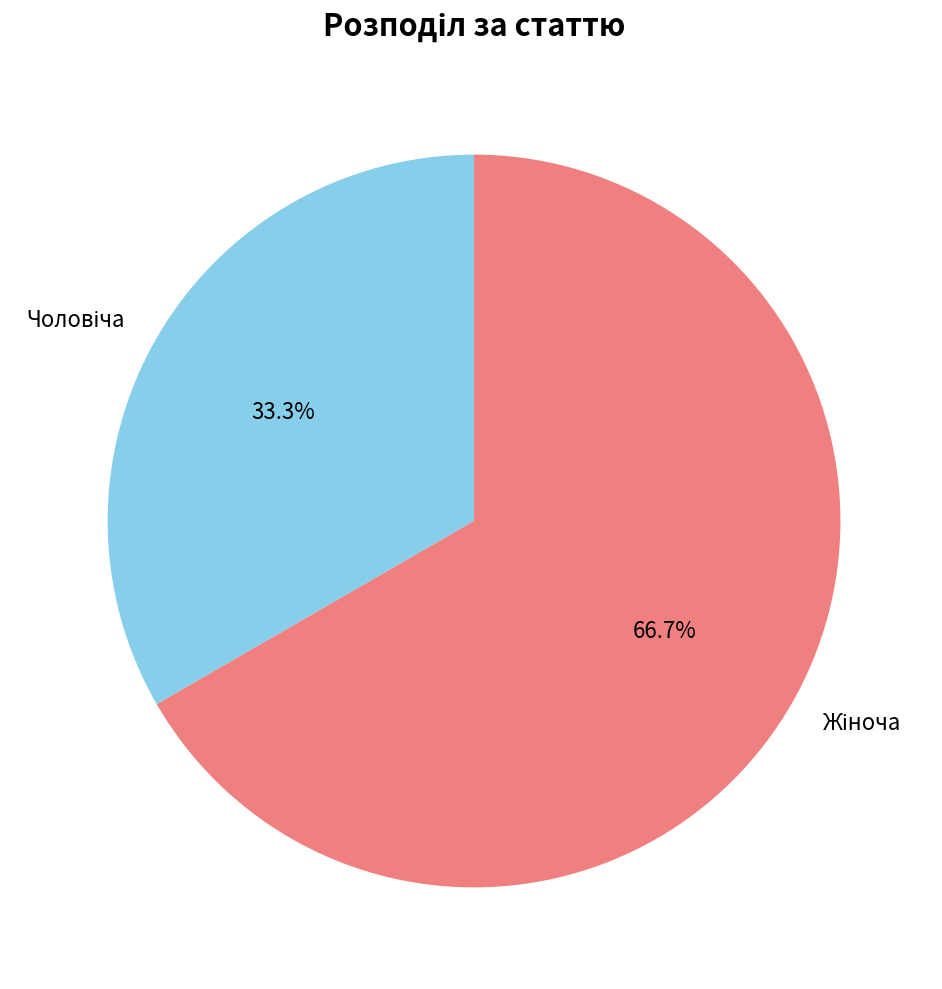

Is there any slice that represents more than half of the pie?

Yes